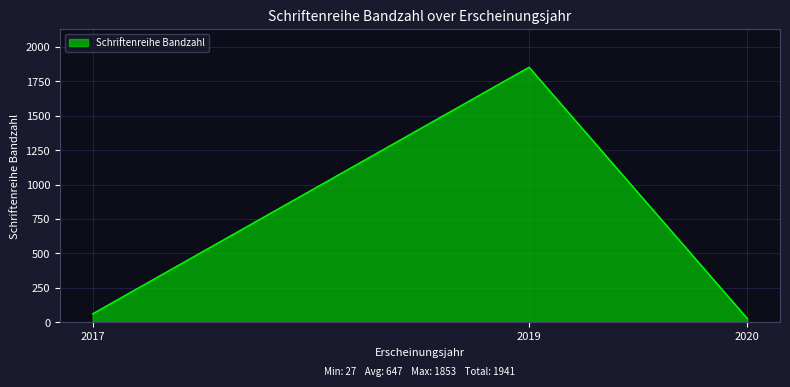

What is the change in value from 2019 to 2020?

-1826